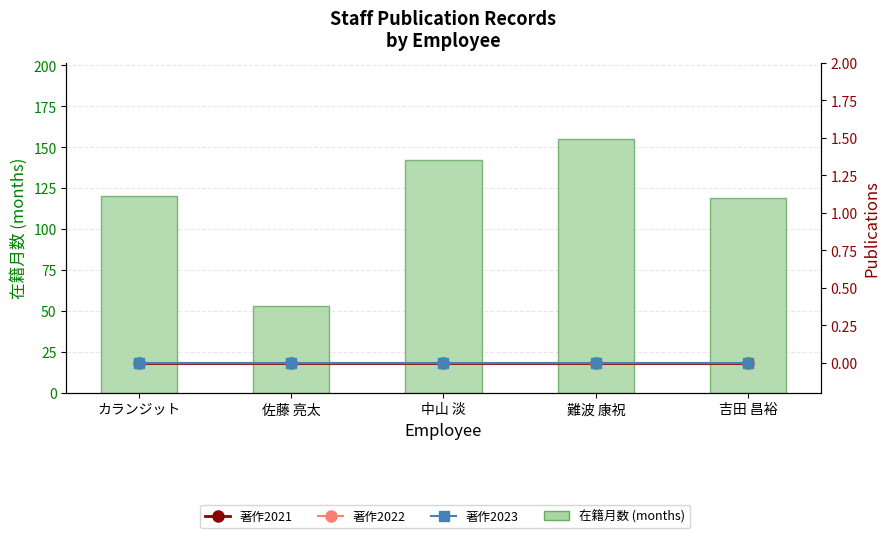

What is the sum of the 在籍月数 (months) values at カランジット and 中山 淡?

262